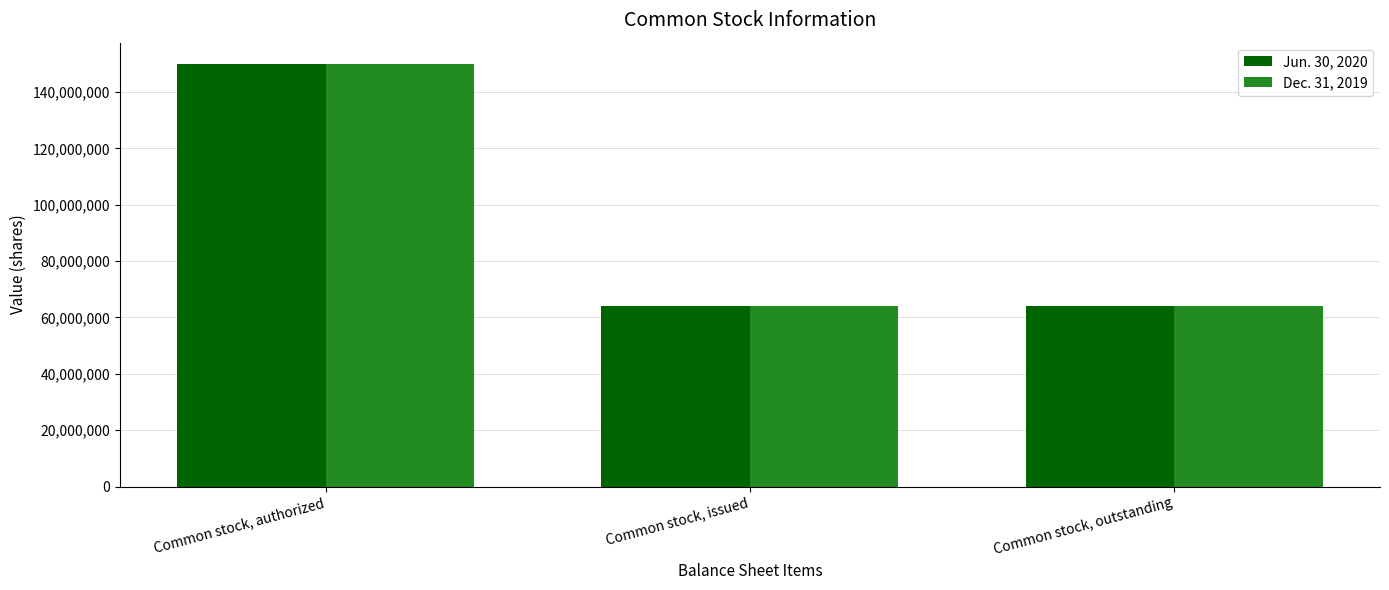

Are the bars grouped side by side (vs. stacked)?

Yes